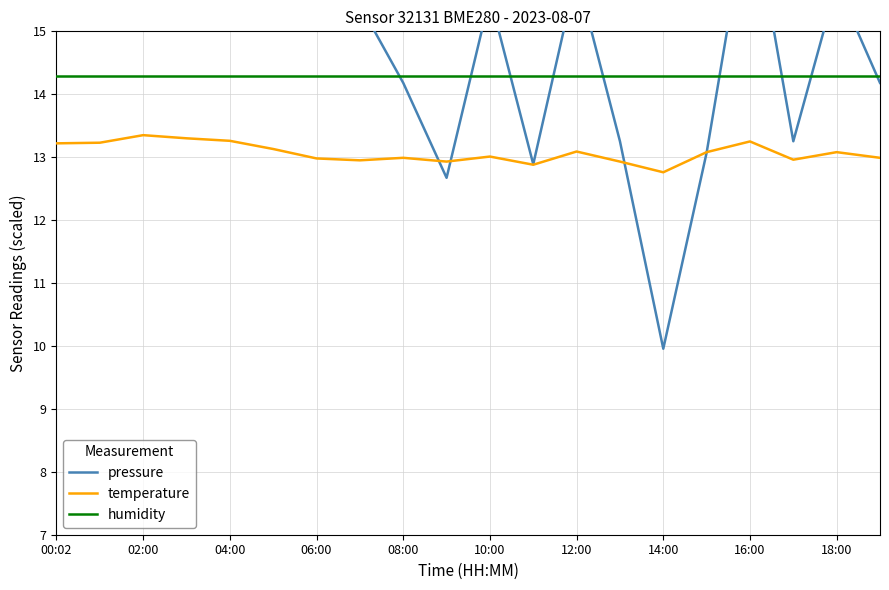

What is the lowest value of the humidity series?

14.3